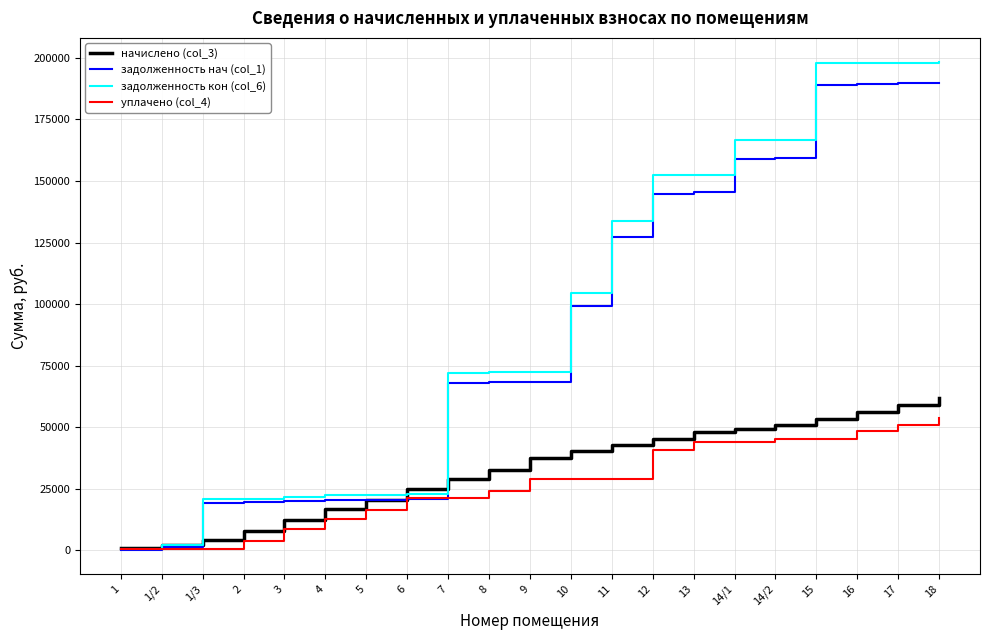

Is the value of начислено (col_3) at 2 greater than the value of задолженность кон (col_6) at 6?

No